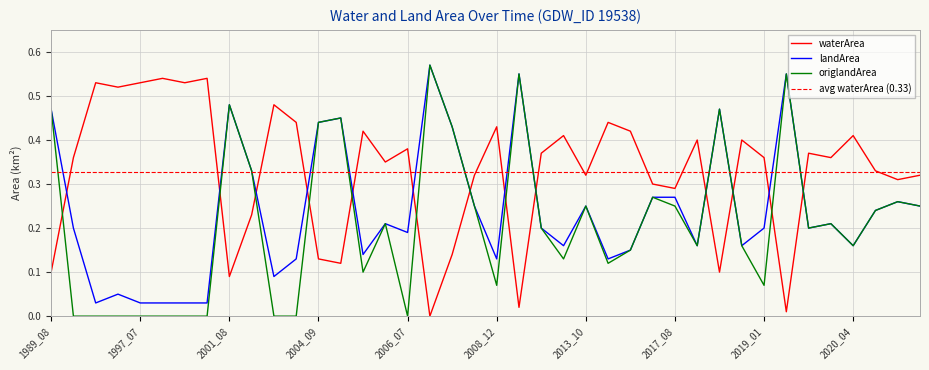

Between 1989_08 and 1998_07, which is larger?

1998_07